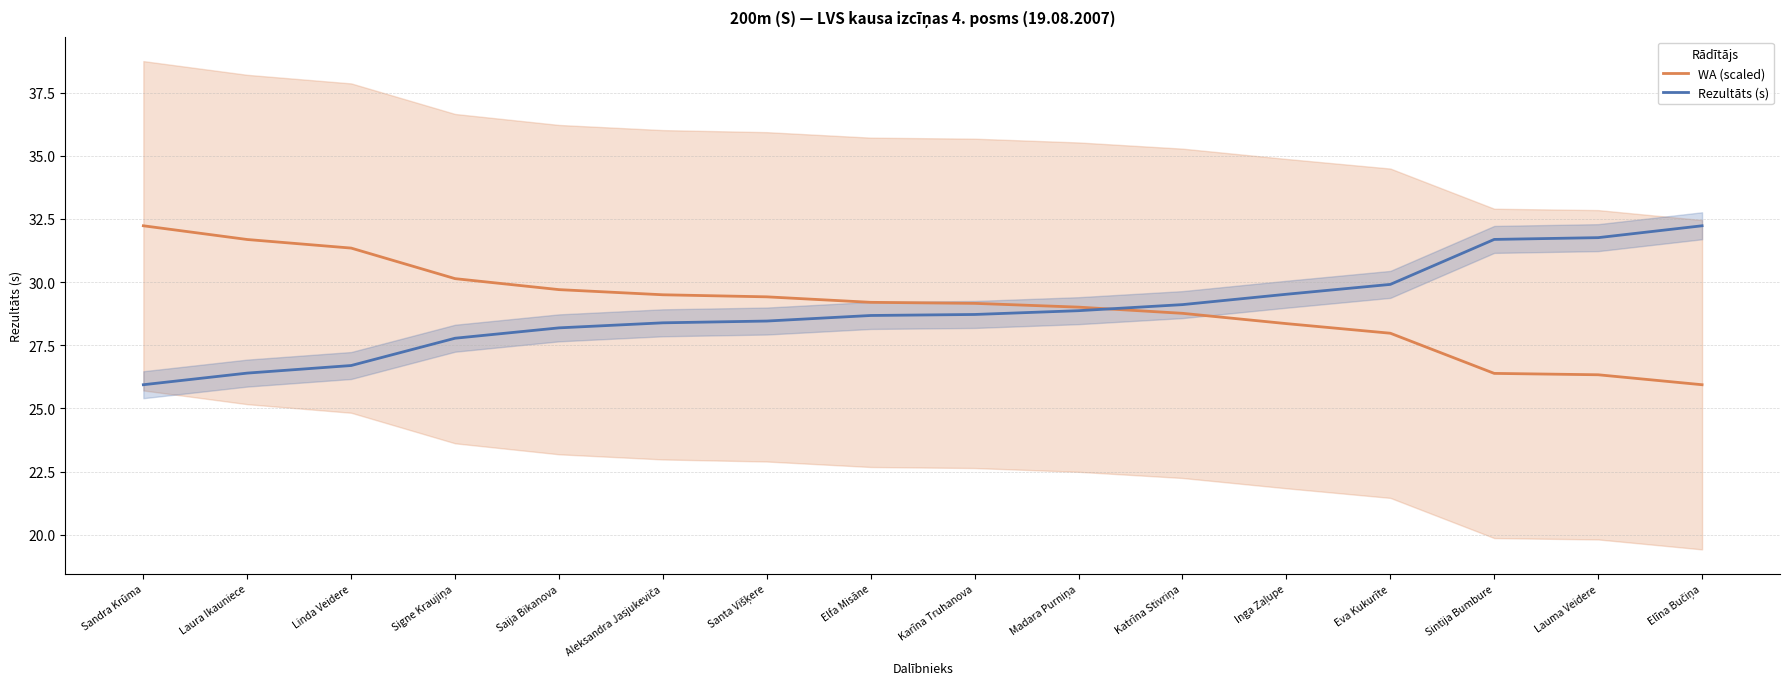

Where do Rezultāts (s) and WA (scaled) first cross each other?

Madara Purniņa and Katrīna Stivriņa